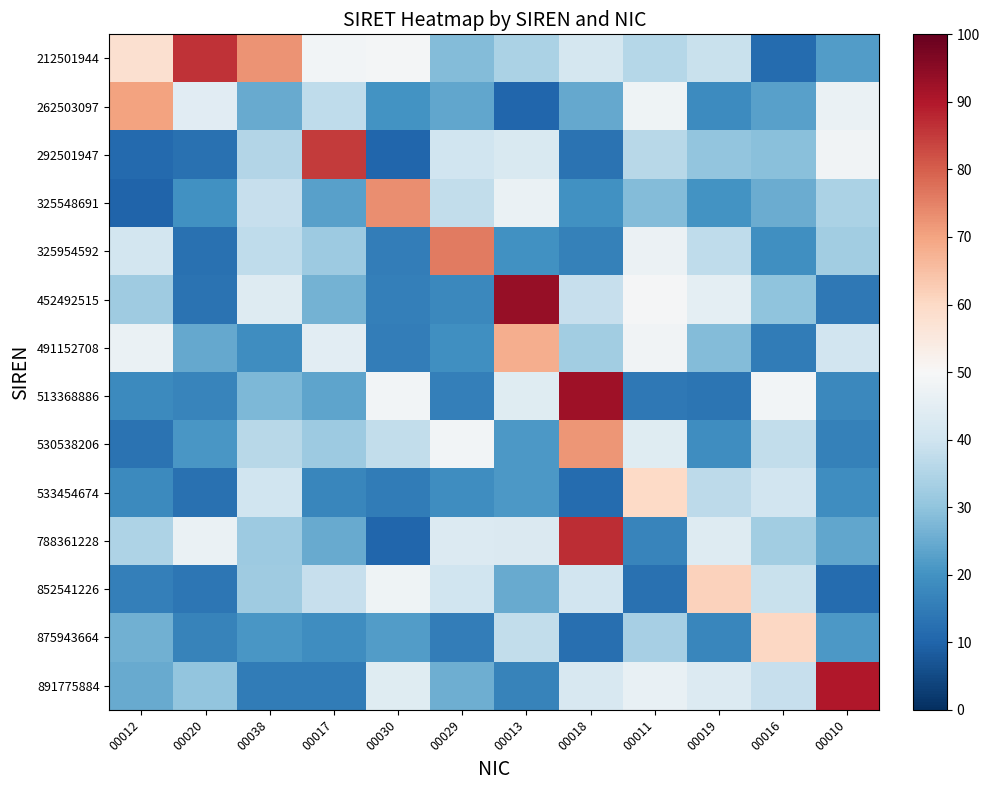

What is the smallest value displayed?

10.0